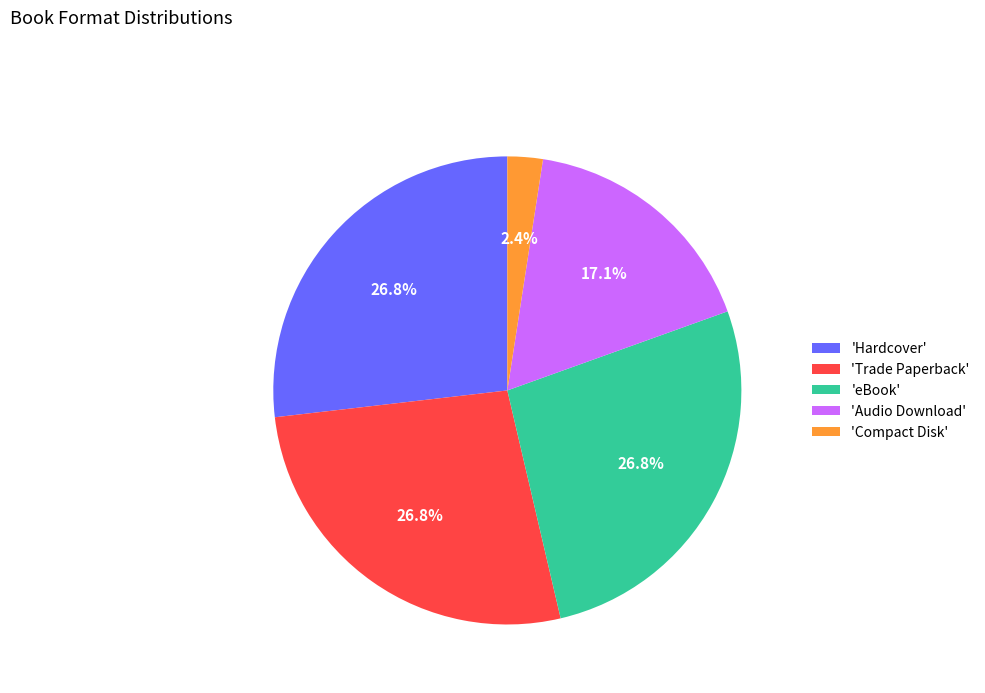

What is the smallest slice in the pie chart?

'Compact Disk'